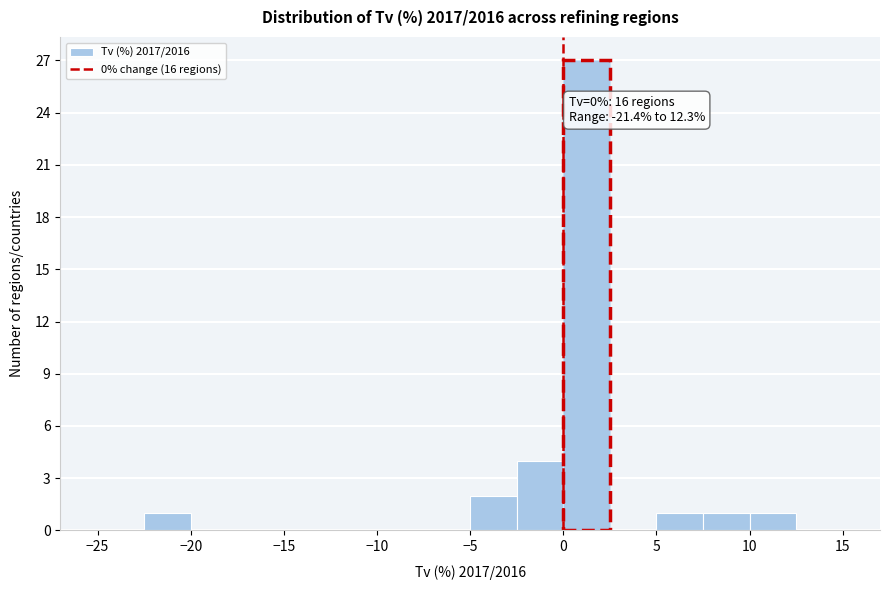

Over which range of the x-axis is the bar tallest?

0.0 to 2.5